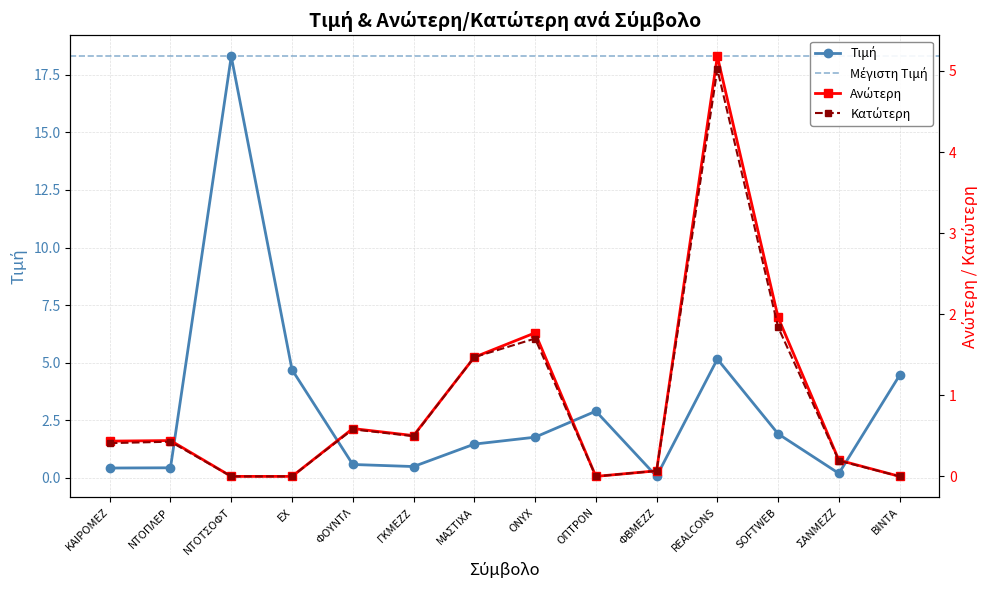

What position from the left is ΝΤΟΤΣΟΦΤ?

3